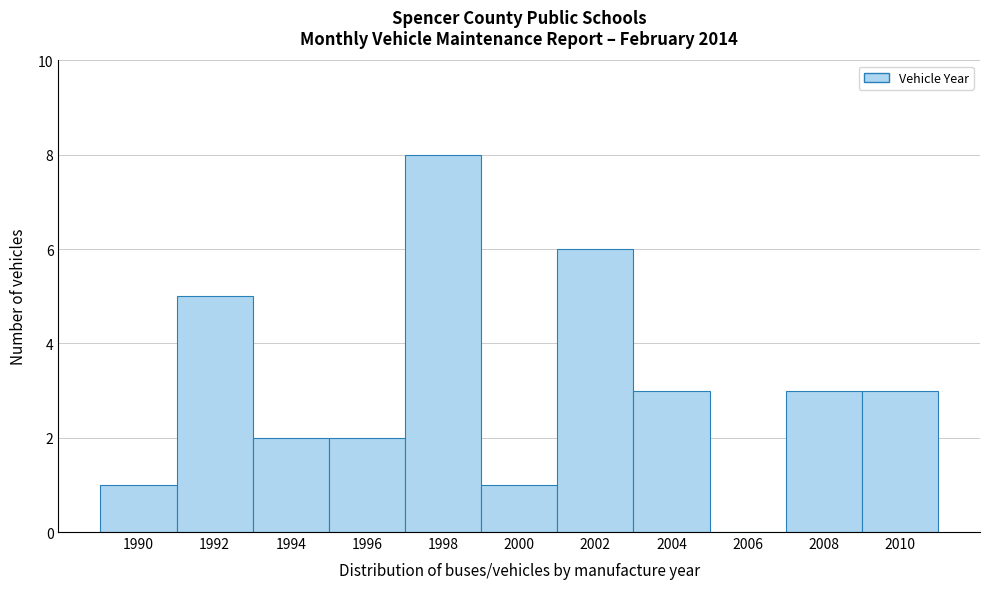

How tall is the bar that spans 1989 to 1991 on the x-axis? The values are not printed on the chart, so give them approximately, as read against the axis.

1